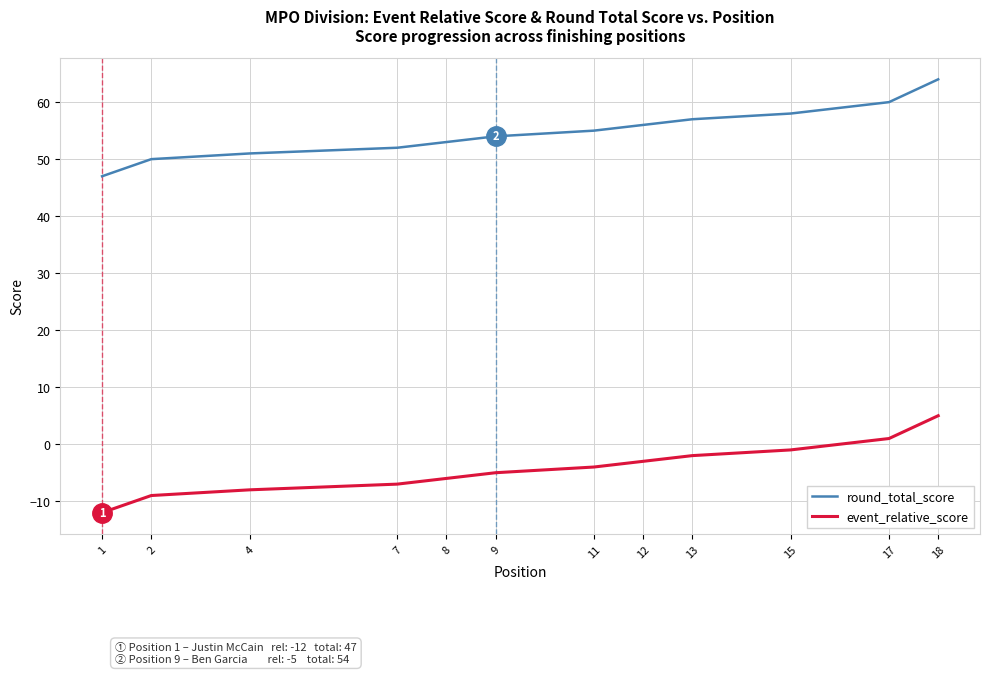

True or false: round_total_score has more than 1 interior local peaks.

False